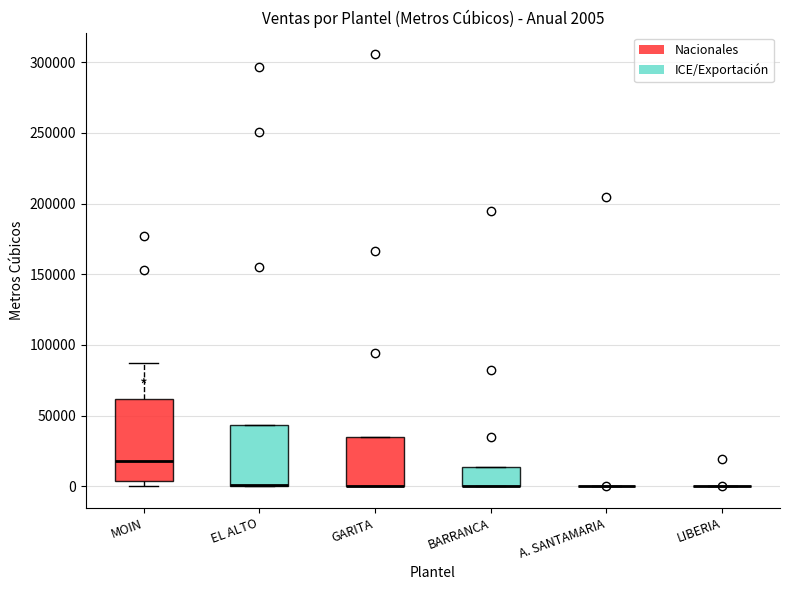

Which box is the tallest, from its lower edge to its upper edge?

MOIN